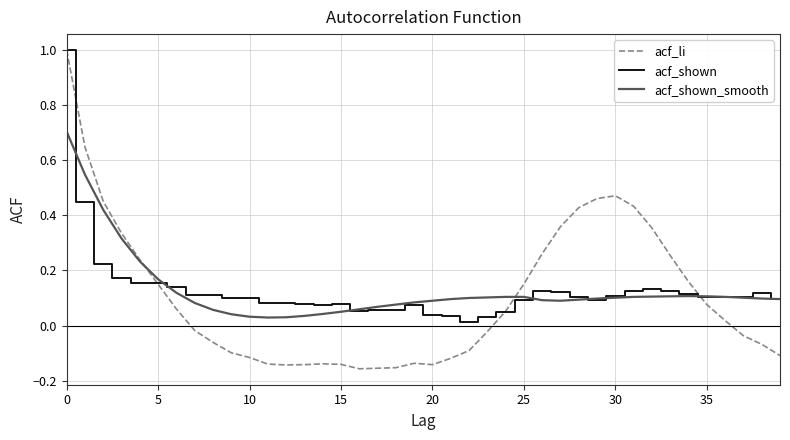

What is the sum of all acf_shown_smooth values?

5.2